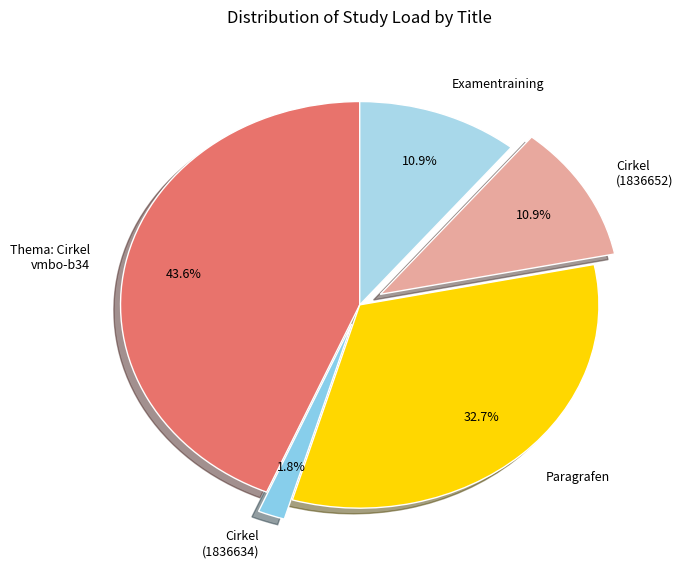

Combined, what portion of the pie is Paragrafen and Cirkel (1836652)?

43.6%